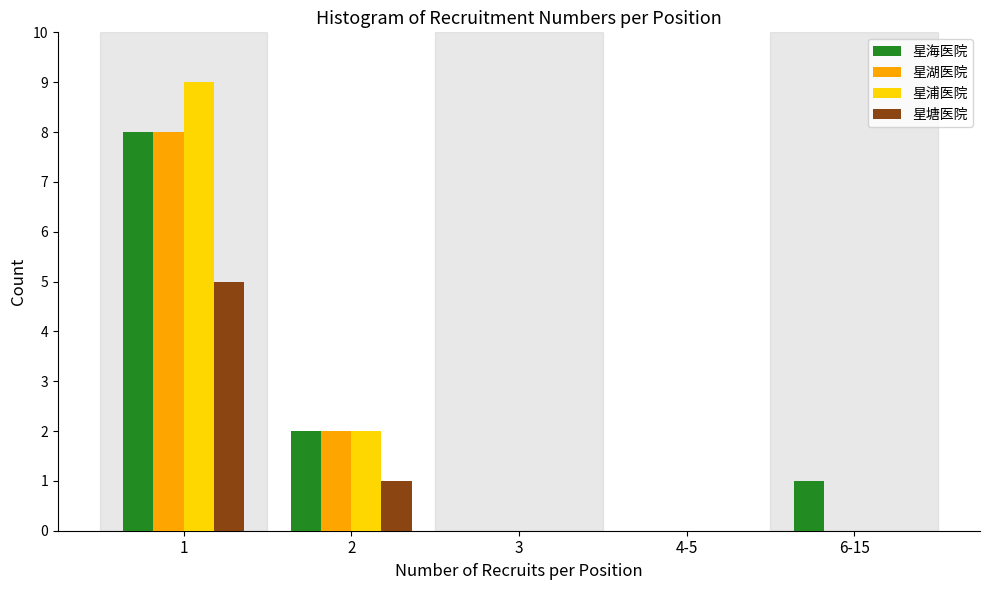

Reading right to left, list all the values displayed in this chart.

星海医院: 6-15=1	4-5=0	3=0	2=2	1=8
星湖医院: 6-15=0	4-5=0	3=0	2=2	1=8
星浦医院: 6-15=0	4-5=0	3=0	2=2	1=9
星塘医院: 6-15=0	4-5=0	3=0	2=1	1=5